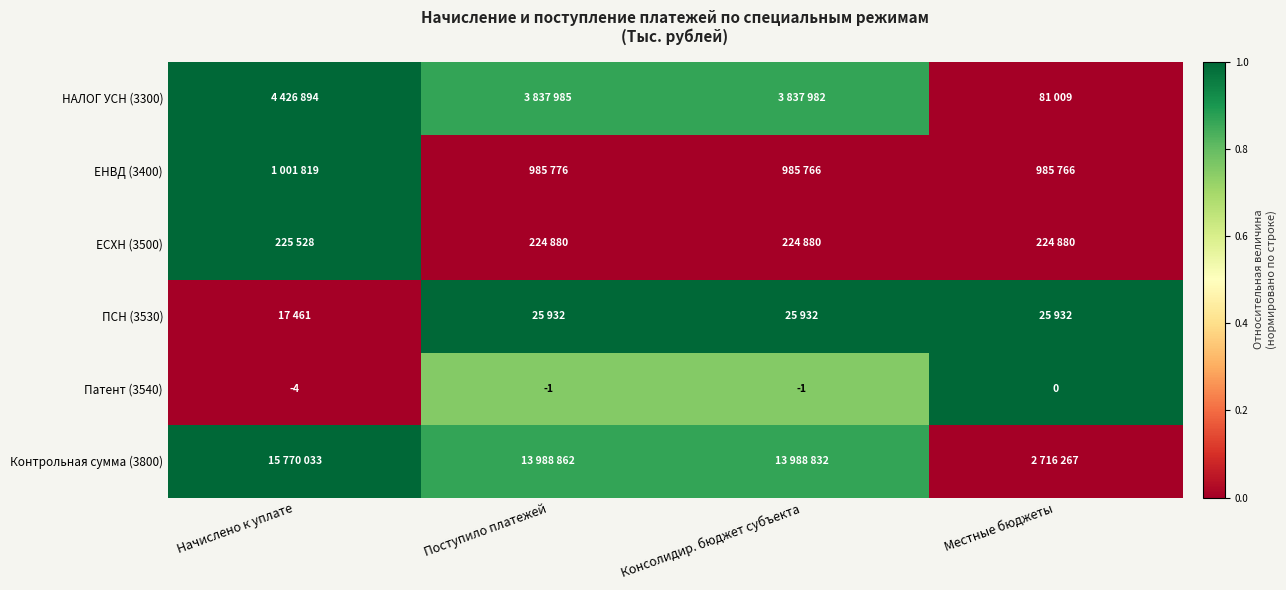

Where is Патент (3540) nearest to the value -2?

Поступило платежей